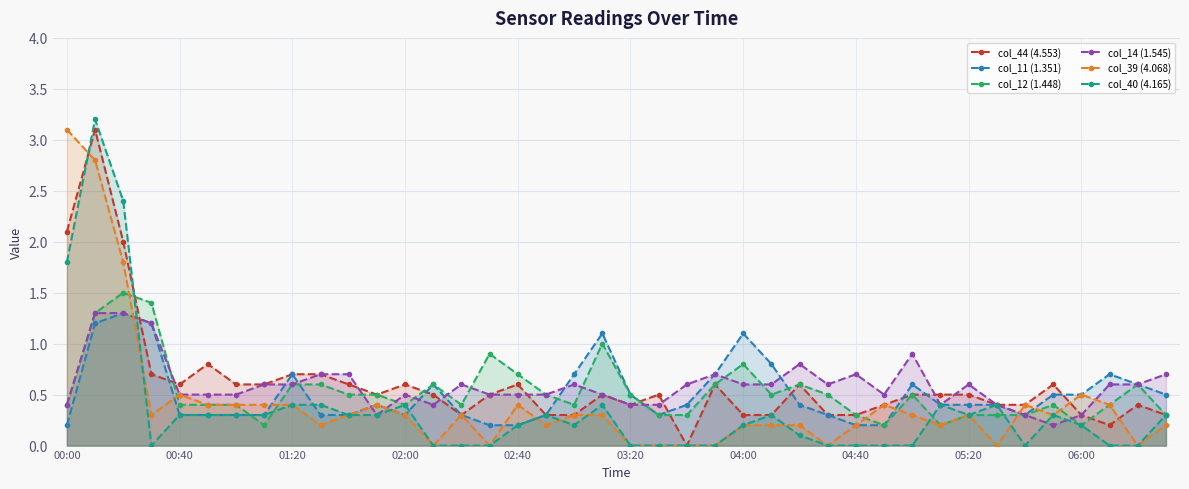

True or false: col_12 (1.448) has a value of 0.1 at 02:00.

False